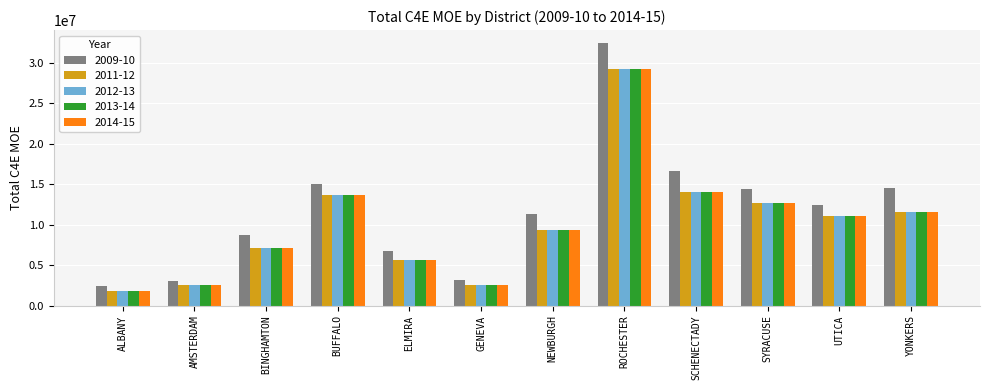

How many data points in 2014-15 are less than 11049681?

6